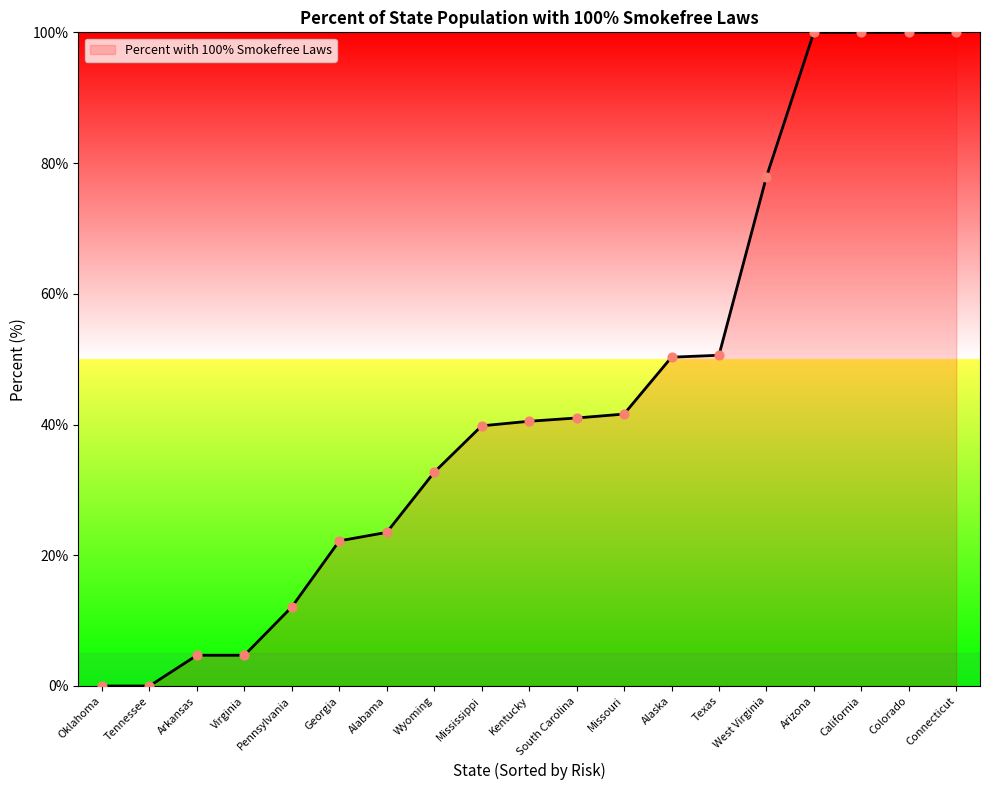

Approximately how many times larger is the value at Arkansas compared to Pennsylvania?

0.4